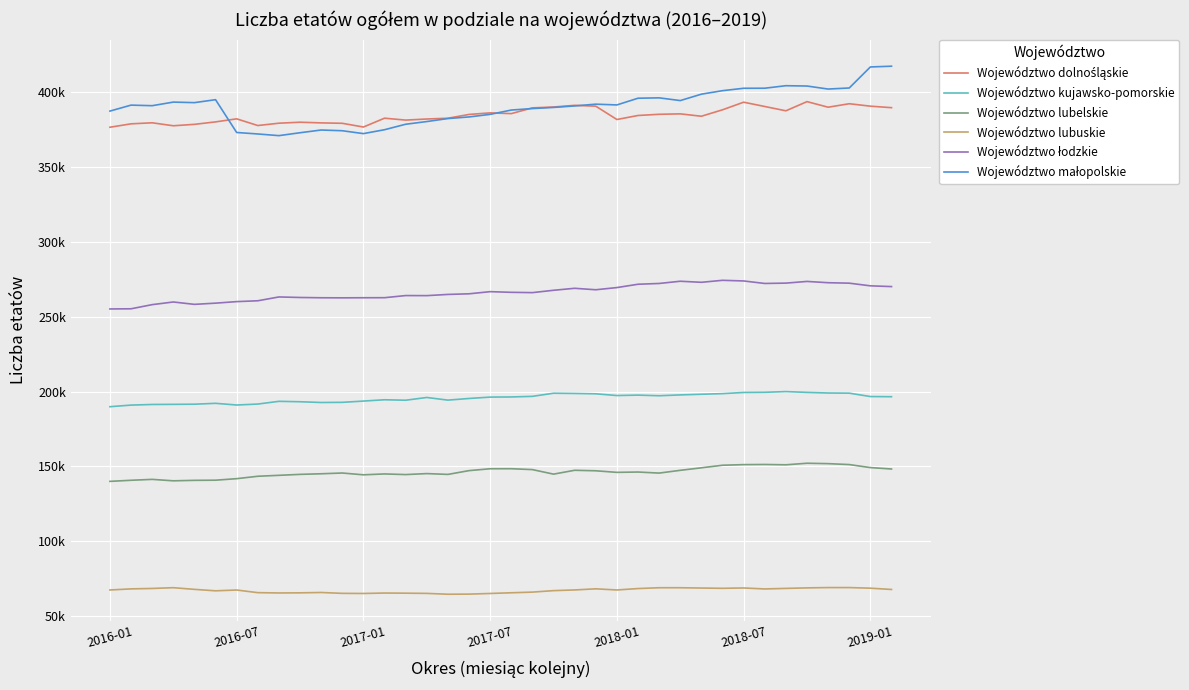

Does the chart display data point markers on the line(s)?

No